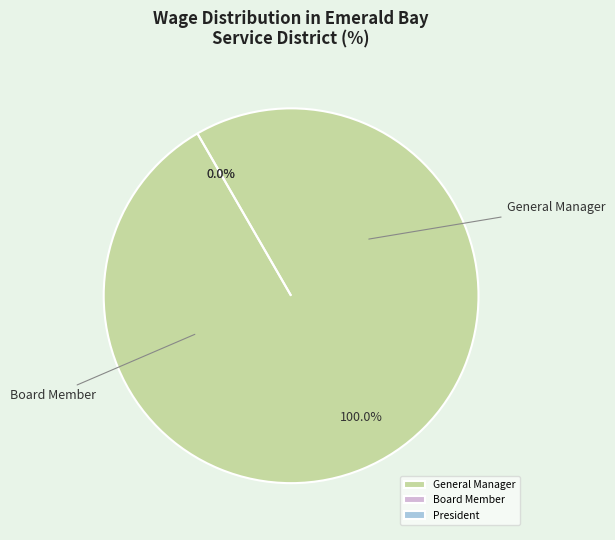

The Board Member slice represents 1% of the pie. True or false?

False